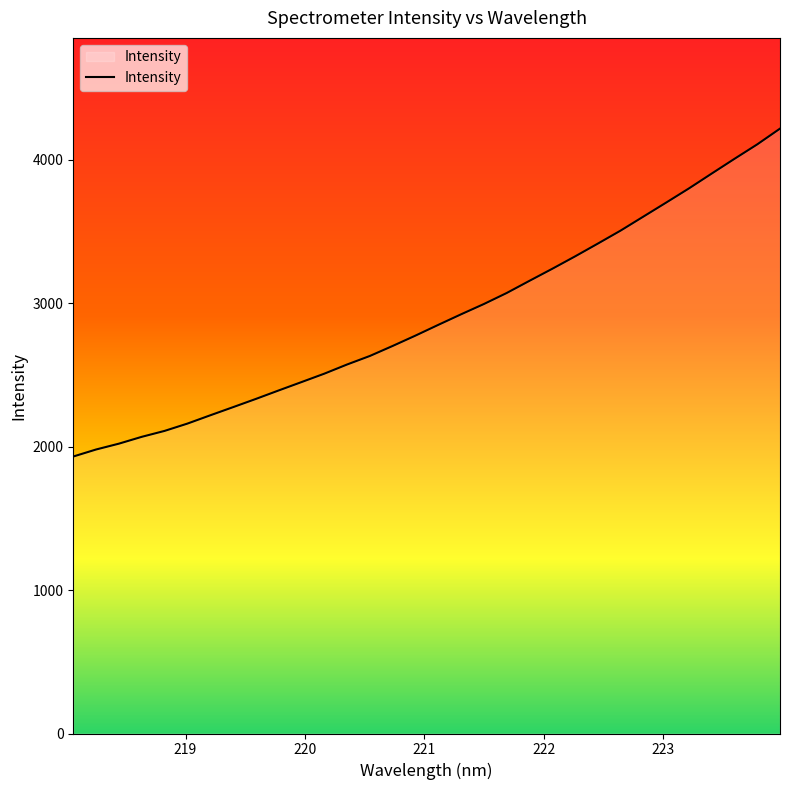

What is the average value?

2904.1